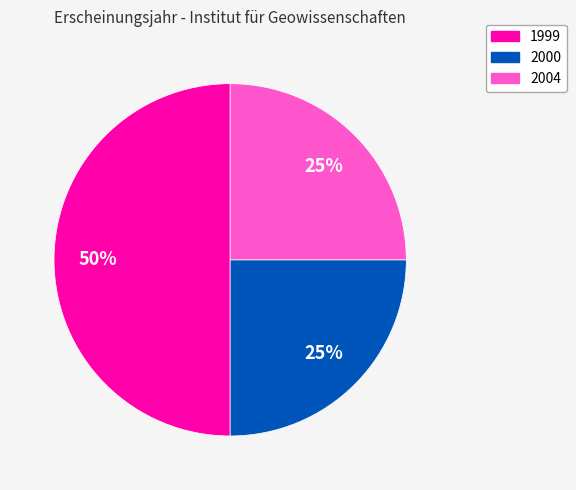

To the nearest percent, what is the average slice percentage?

33%